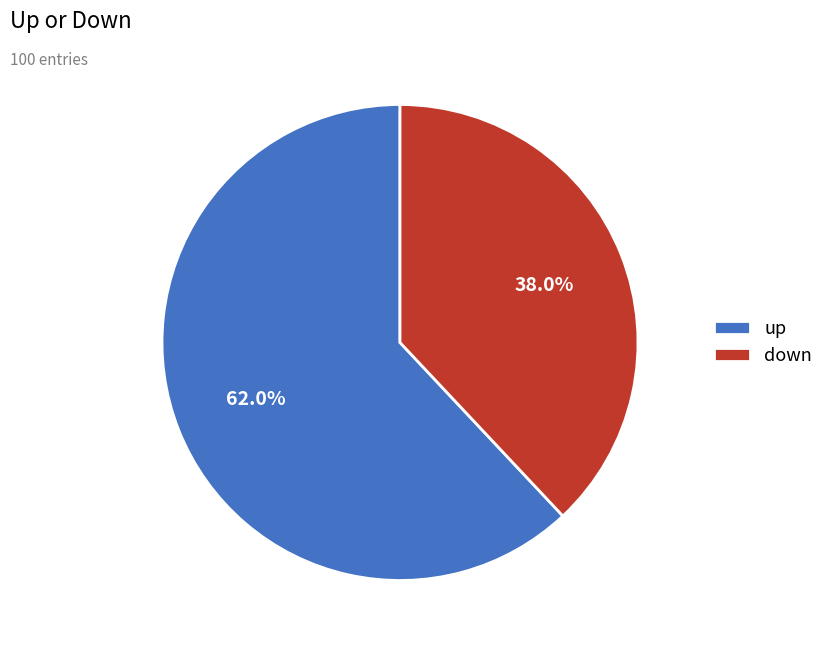

Which category has the biggest portion of the pie?

up